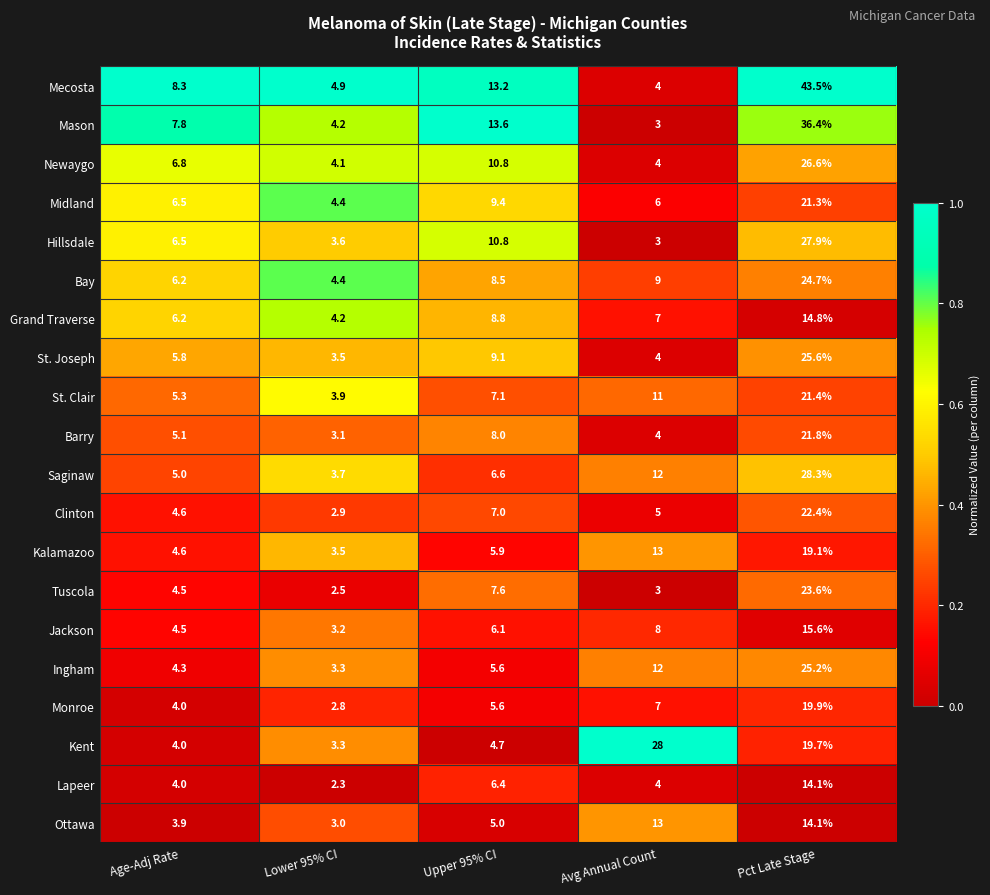

True or false: Tuscola has a value of 4.3 at Lower 95% CI.

False